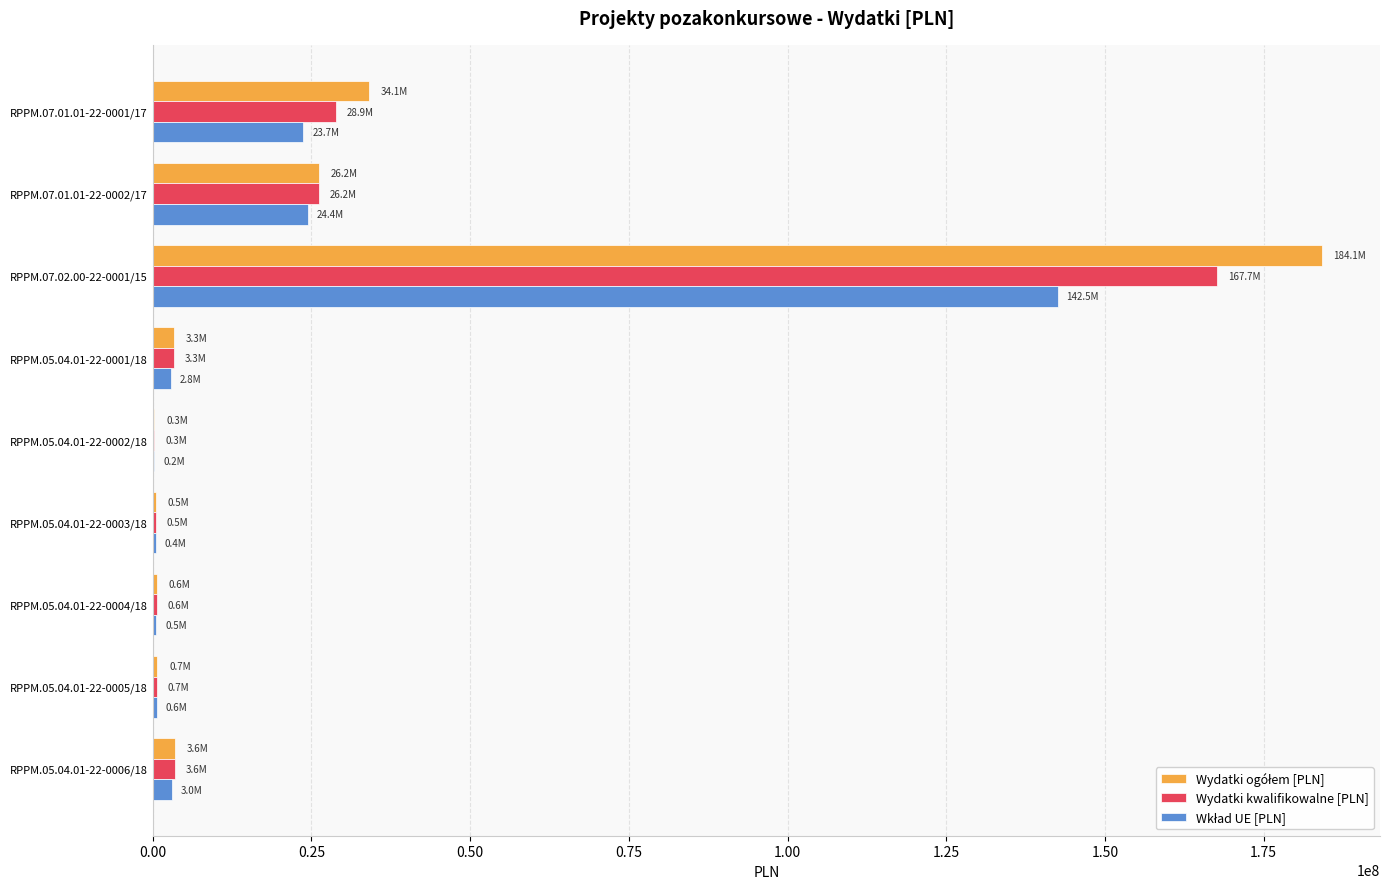

How many series are shown in this chart?

3